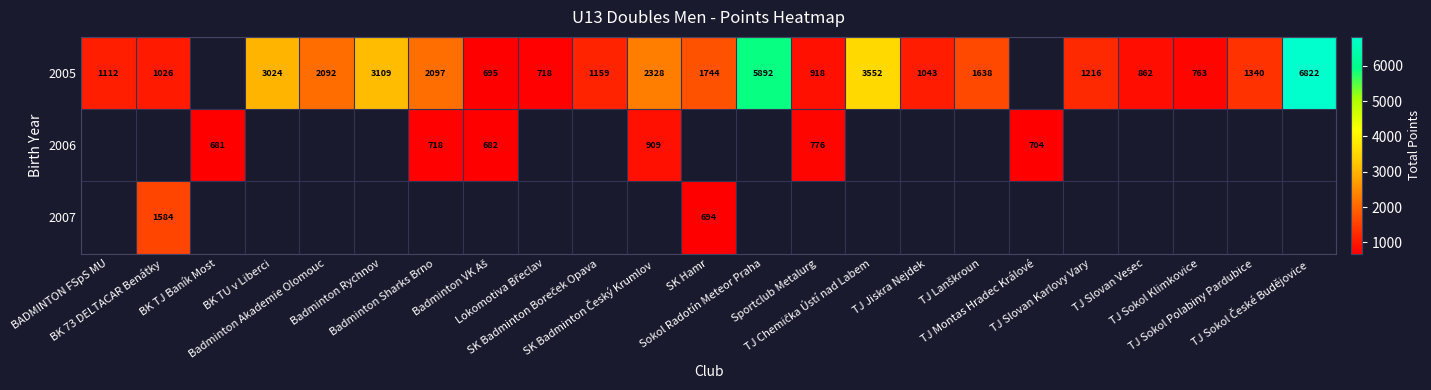

Which has a higher value, Sokol Radotín Meteor Praha or TJ Sokol České Budějovice?

TJ Sokol České Budějovice